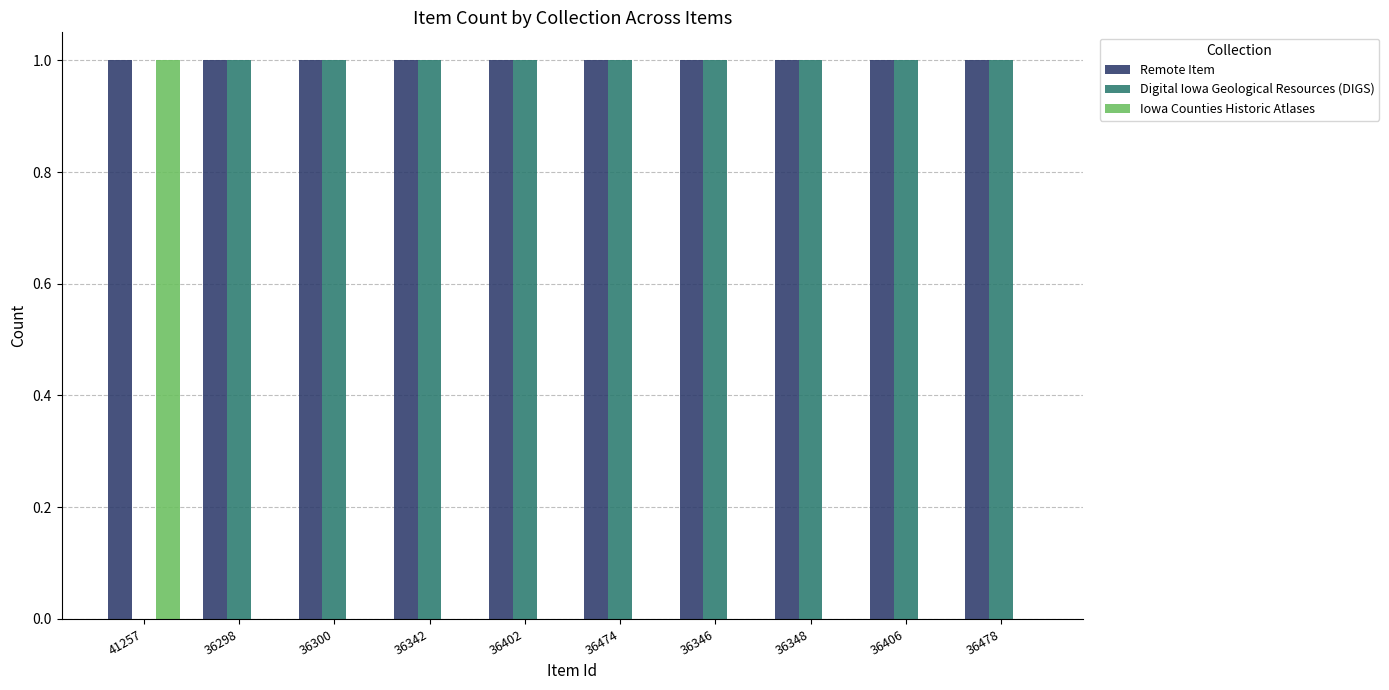

Is the value of Iowa Counties Historic Atlases at 36406 greater than the value of Digital Iowa Geological Resources (DIGS) at 36342?

No